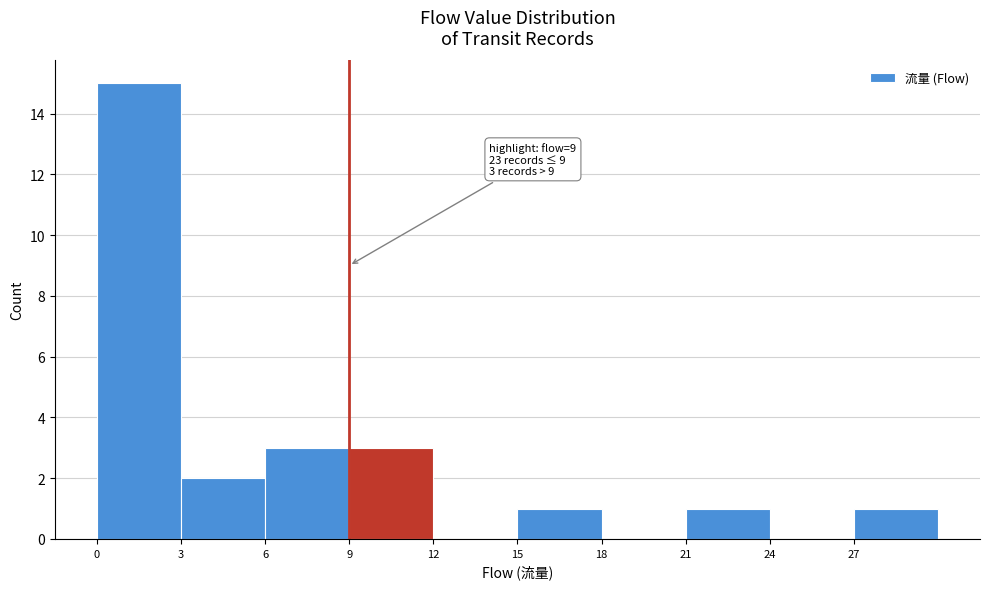

Which range on the x-axis has the tallest bar?

0 to 3